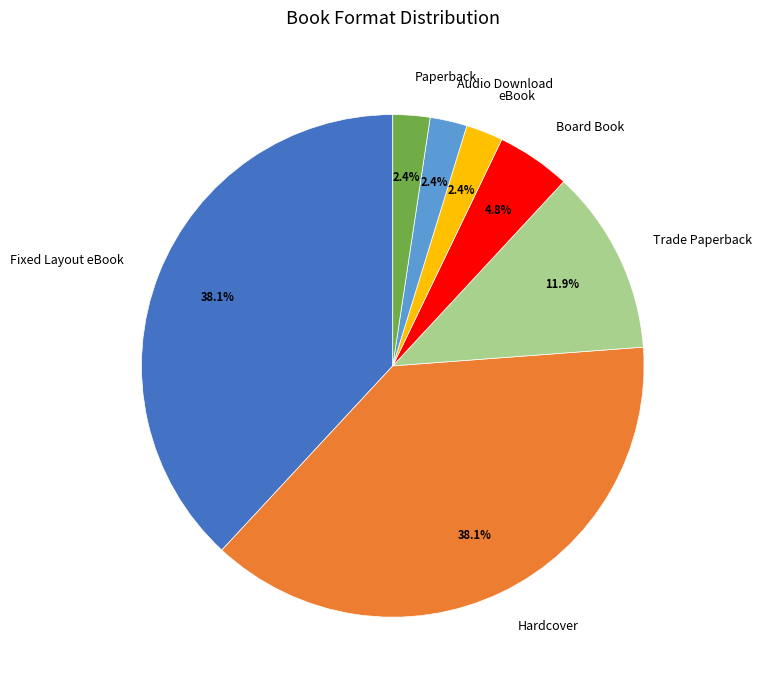

Is there a majority slice in this chart?

No